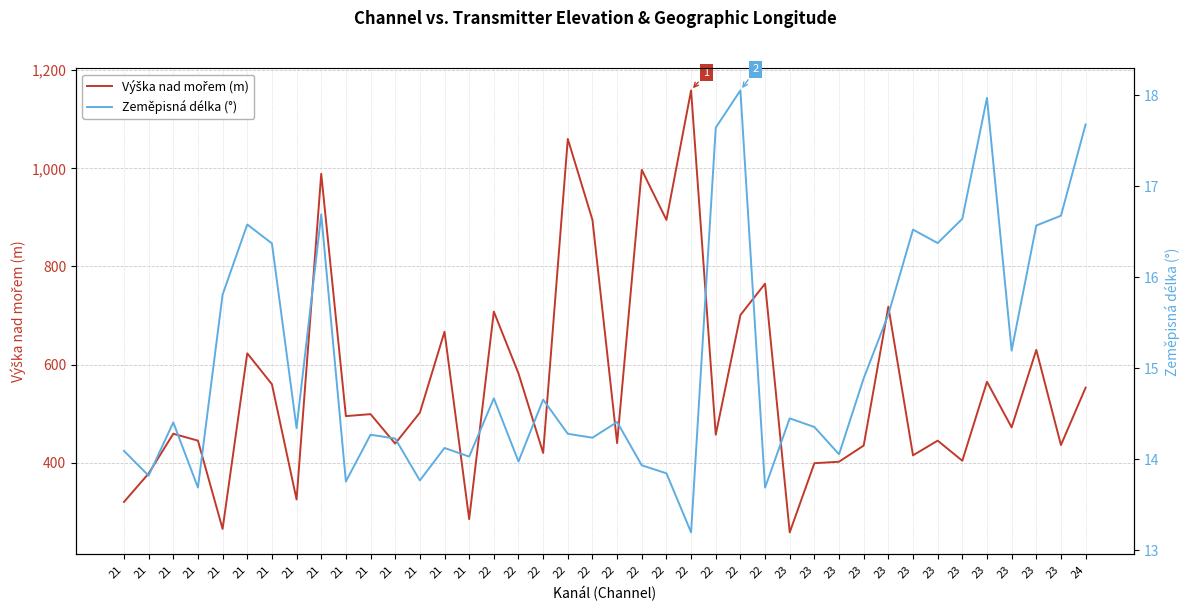

What is the difference between the Výška nad mořem (m) values at 23 and 22?

658.0